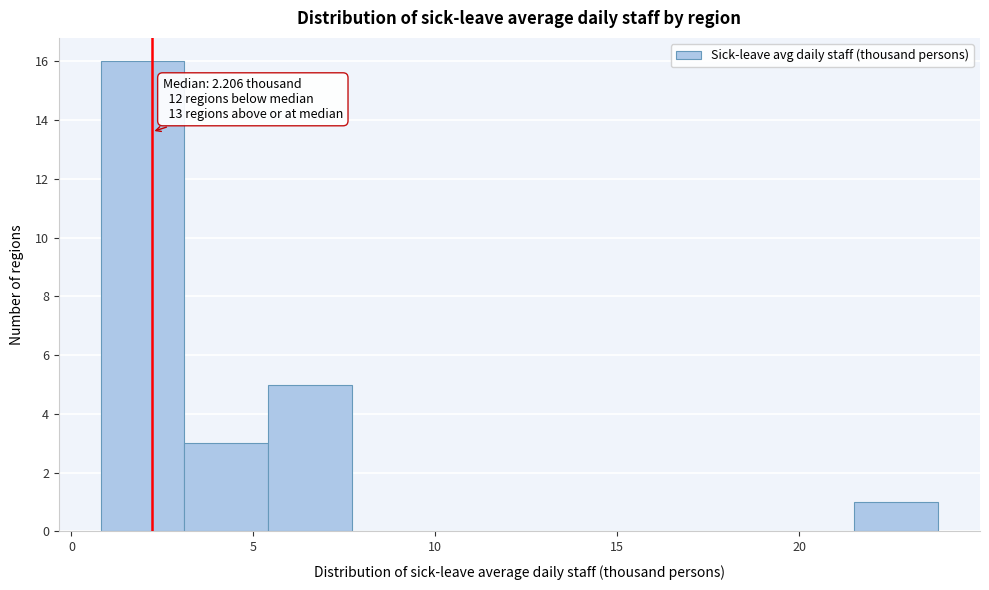

Which range on the x-axis has the tallest bar?

1.0 to 3.0